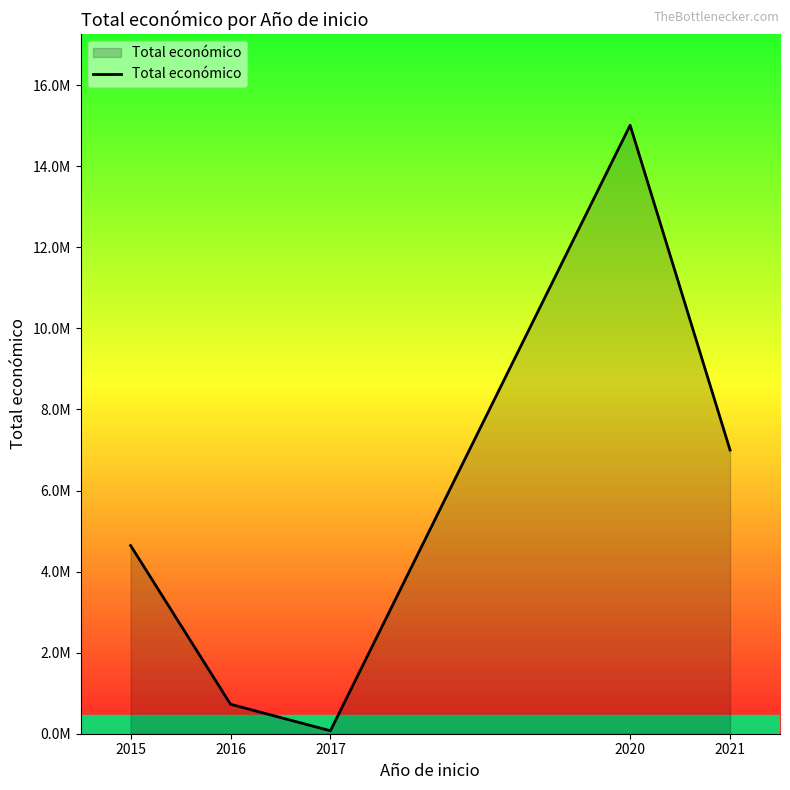

At which label is the value closest to 7542927?

2021